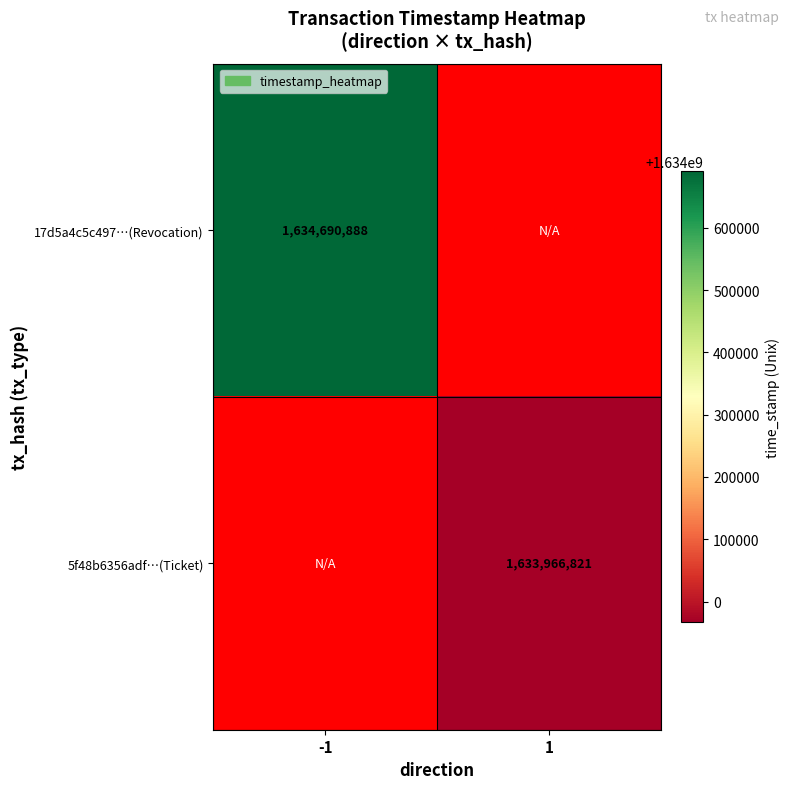

The 5f48b6356adf…(Ticket) series shows 917621670 at 1. True or false?

False